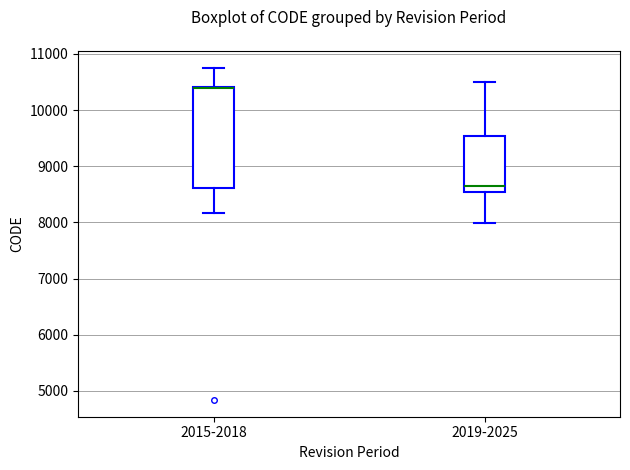

Reading left to right, read every box against the y-axis: the position of its median line, the range the box covers, and the ends of its whiskers. The values are not printed on the chart, so give them approximately, as read against the axis.

2015-2018: median 10400 (drawn on the box's upper edge), box 8600 to 10400, whiskers 8200 to 10800
2019-2025: median 8600, box 8500 to 9500, whiskers 8000 to 10500